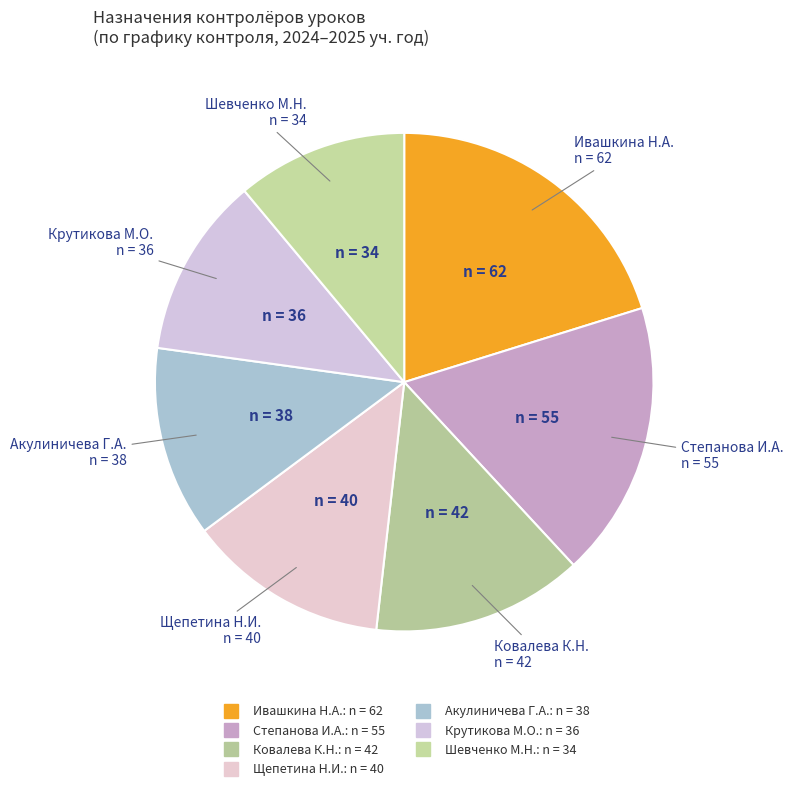

Does Щепетина Н.И. account for over 50% of the chart?

No